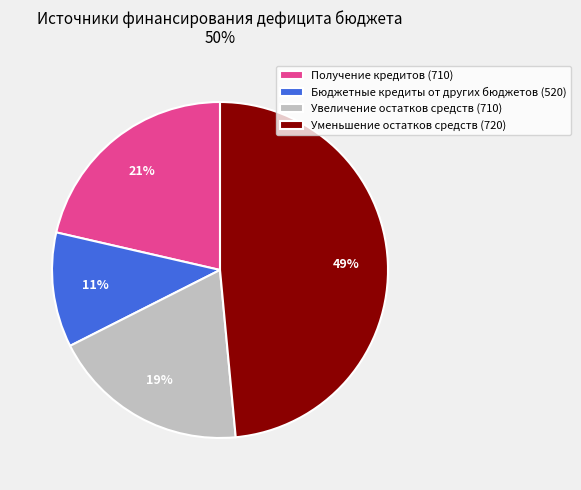

How many slices are in this pie chart?

4